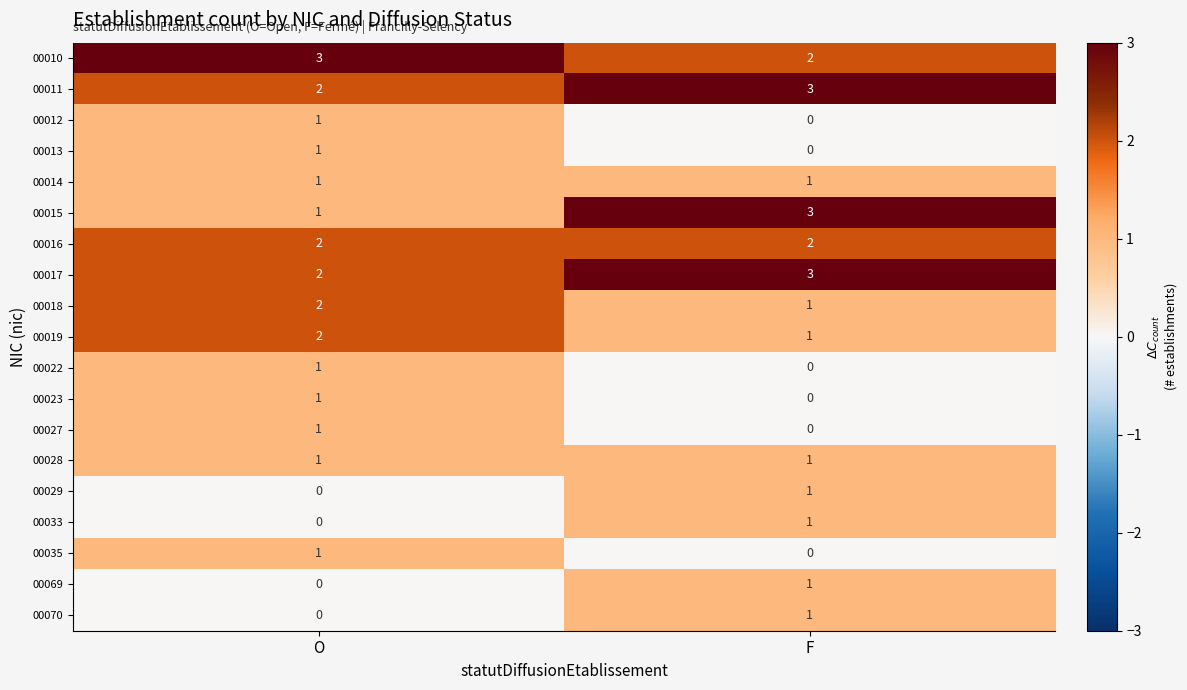

What is the total value across all series at F?

21